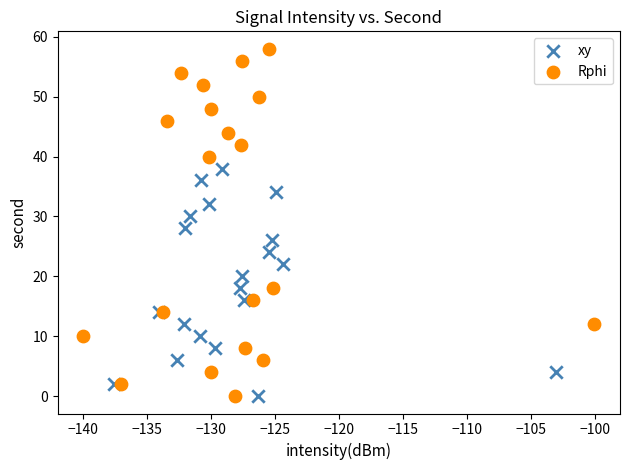

Which series contains the highest Y value?

Rphi